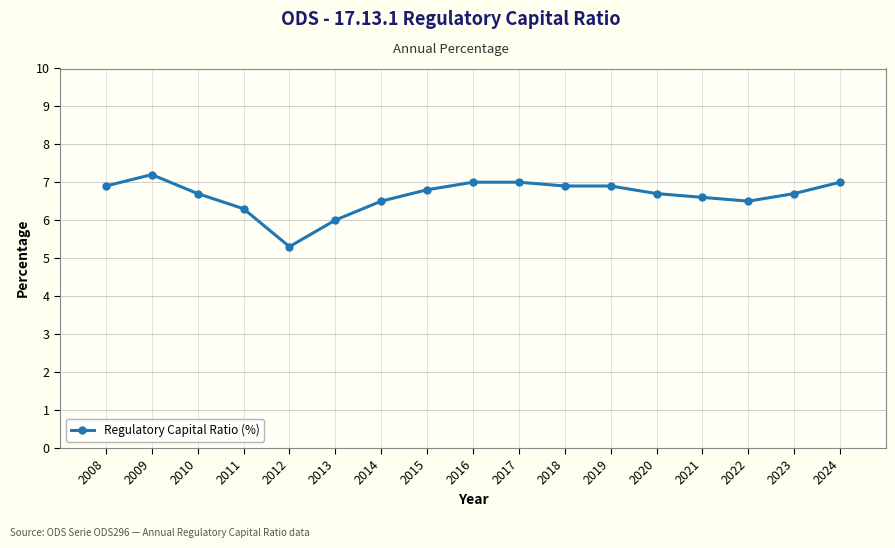

Is it true that the value at 2018 is 6.9?

True